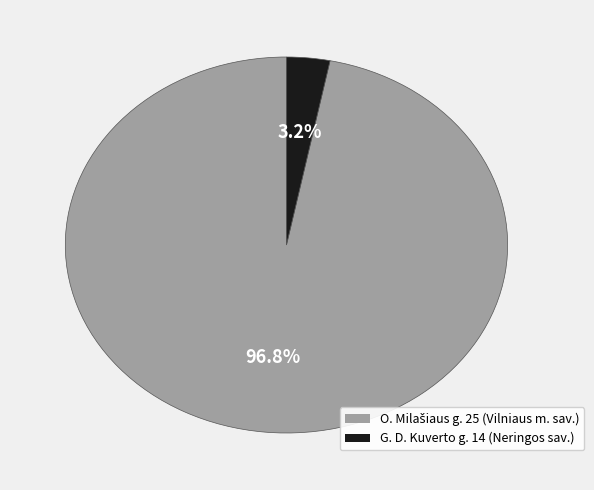

Which slice is the smallest?

G. D. Kuverto g. 14 (Neringos sav.)